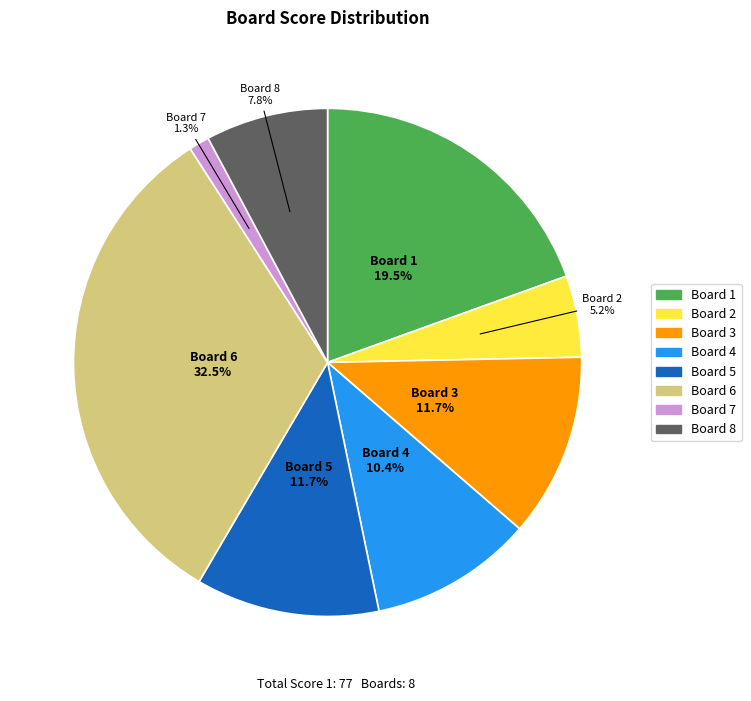

Is there any slice that represents more than half of the pie?

No